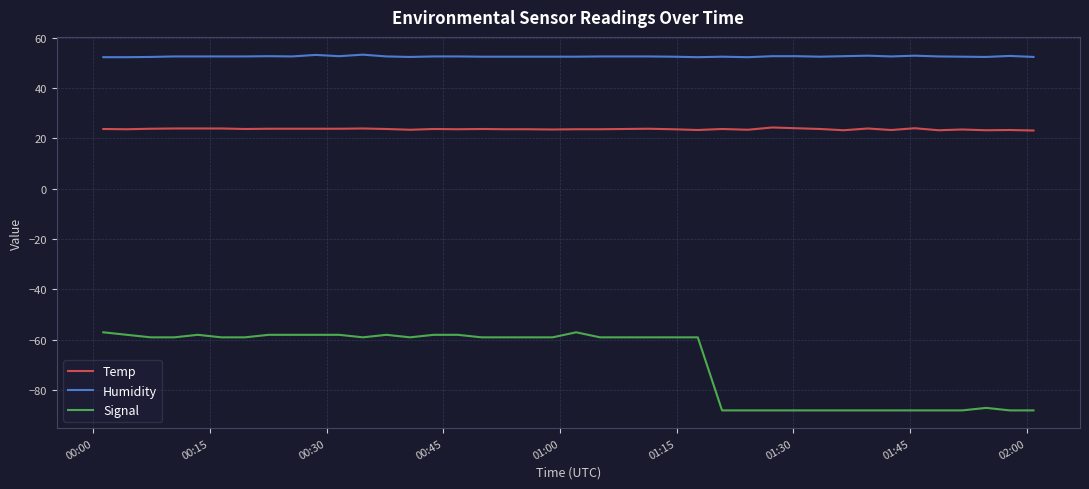

Which series has the largest range (max minus min)?

Signal